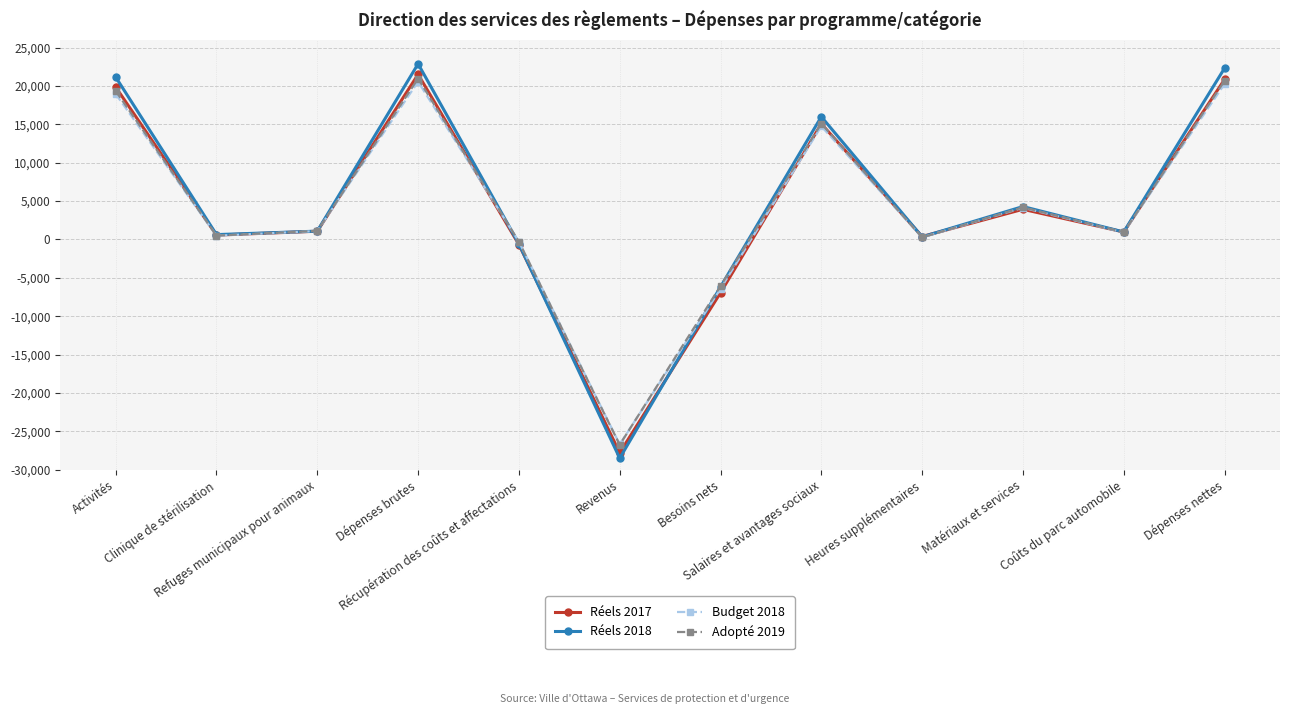

Between Refuges municipaux pour animaux and Revenus, which series saw the biggest shift?

Réels 2018